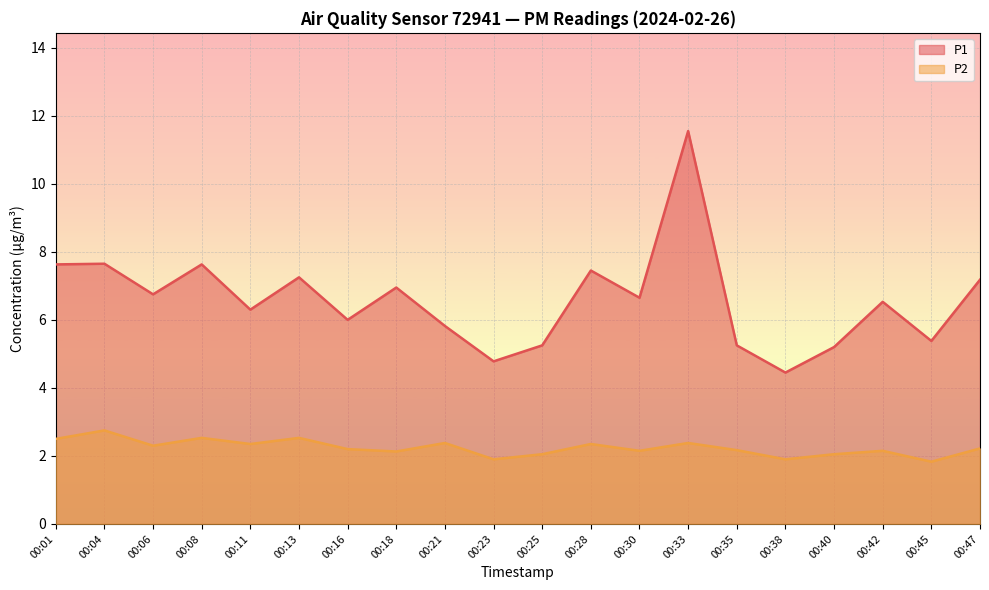

Read the P1 value at 00:38.

4.5